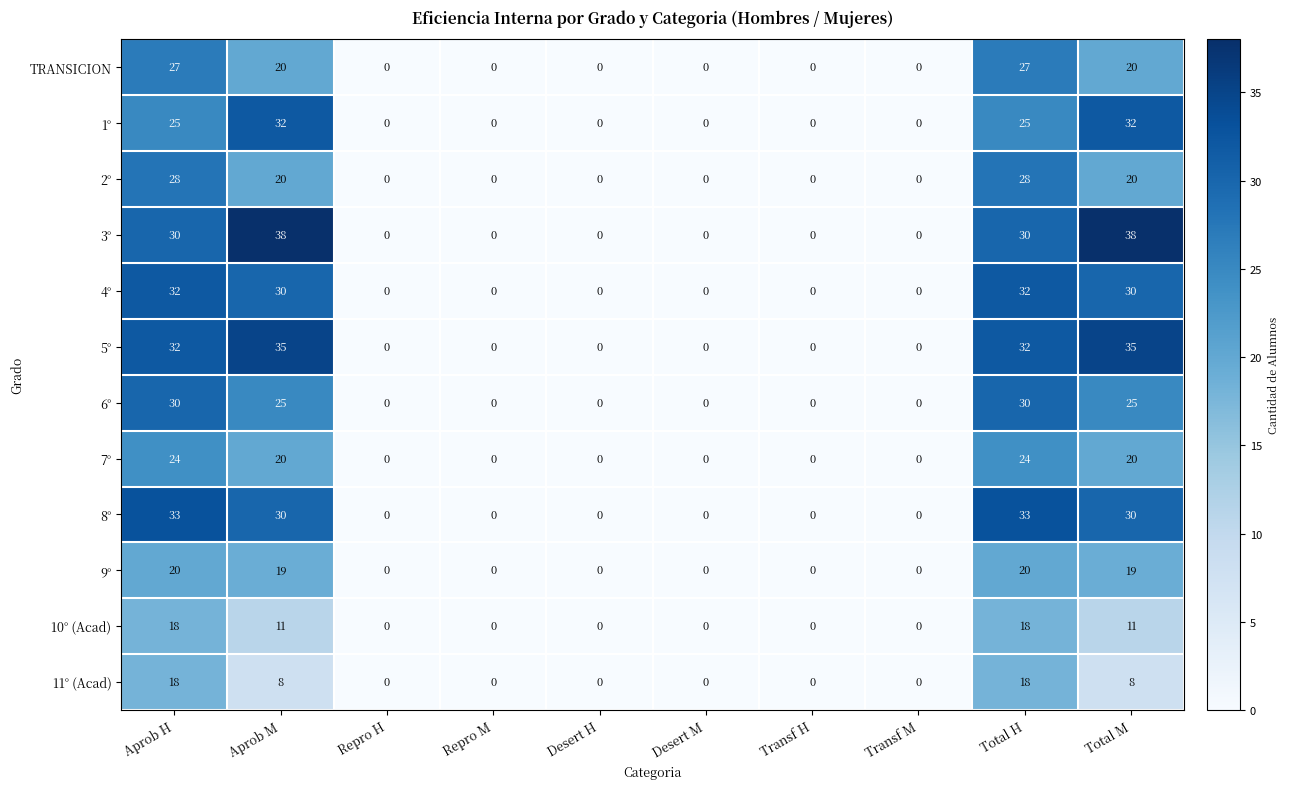

Which series has the widest spread of values?

3°